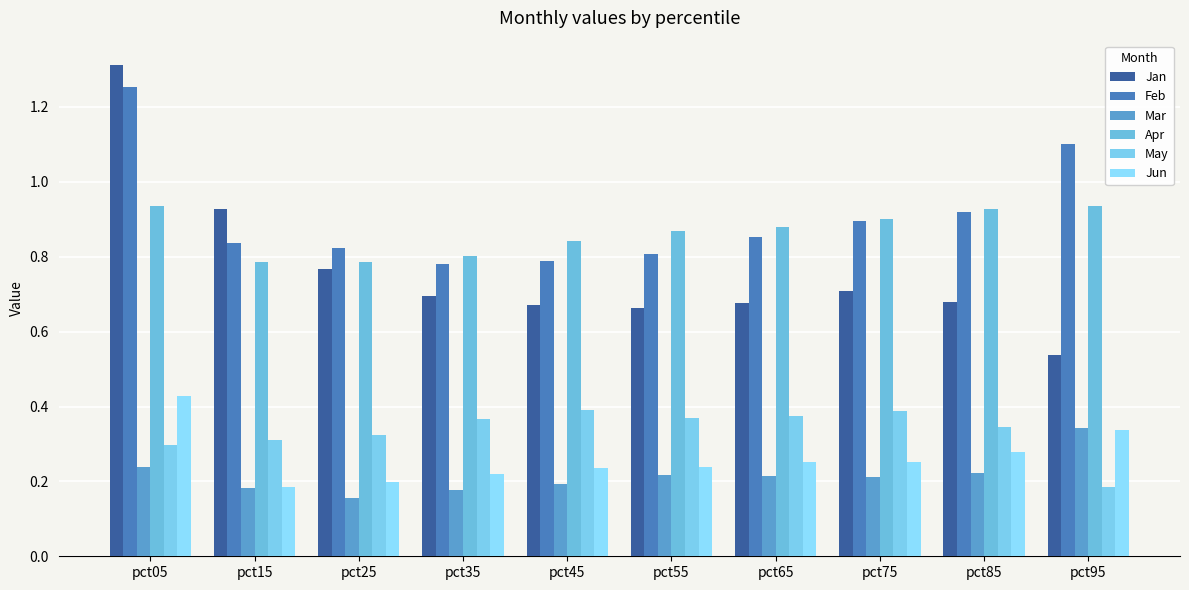

Where is Apr nearest to the value 0?

pct15